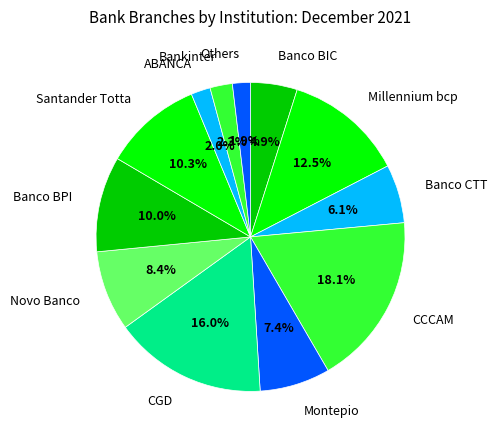

To the nearest percent, what is the difference between the largest and smallest slice percentages?

16%